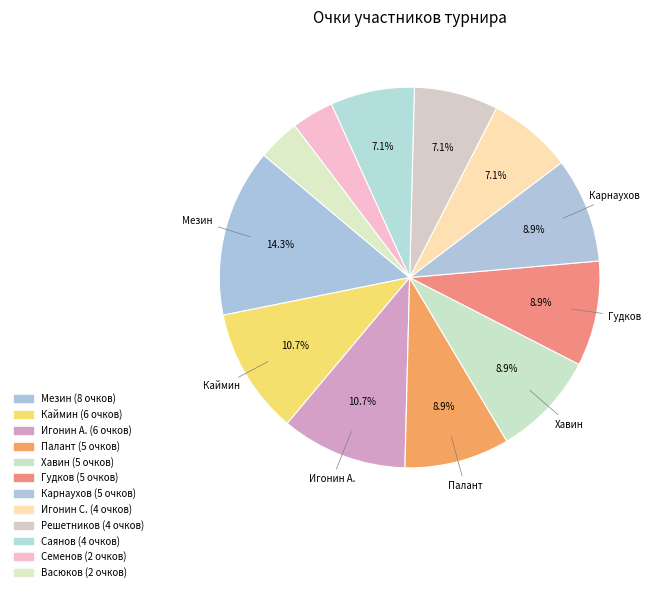

How many segments does this pie chart have?

12